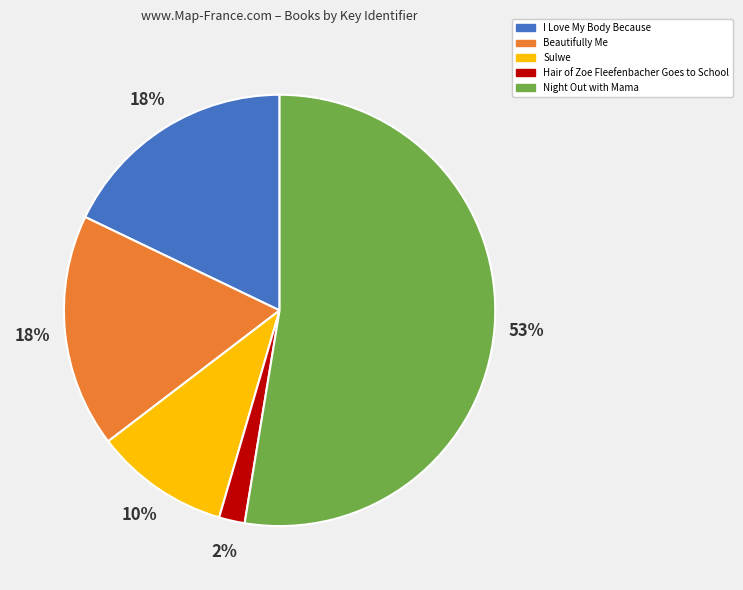

To the nearest percent, what is the difference between the Hair of Zoe Fleefenbacher Goes to School and I Love My Body Because slice percentages?

16%